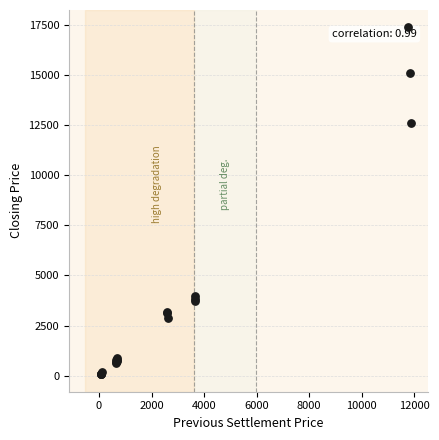

What Y value in the scatter plot is closest to 8717?

12592.8